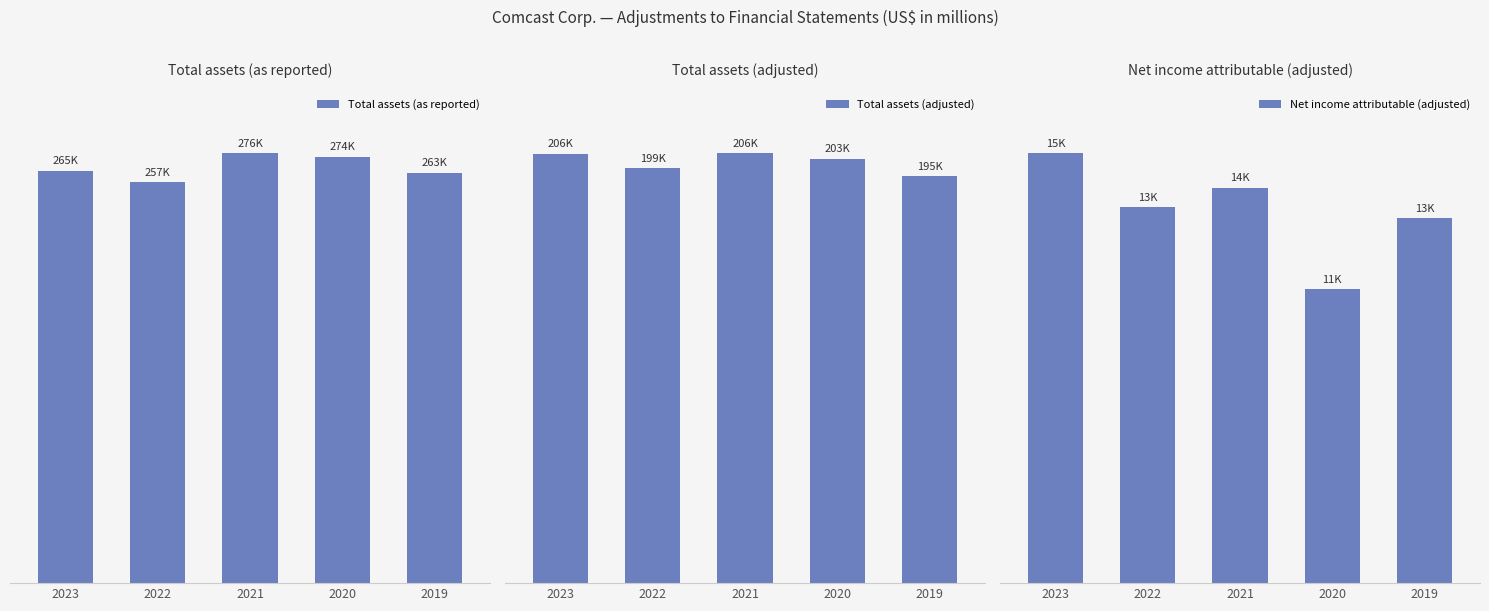

What is the value of the Total assets (adjusted) bar at the 1st from the left?

205543